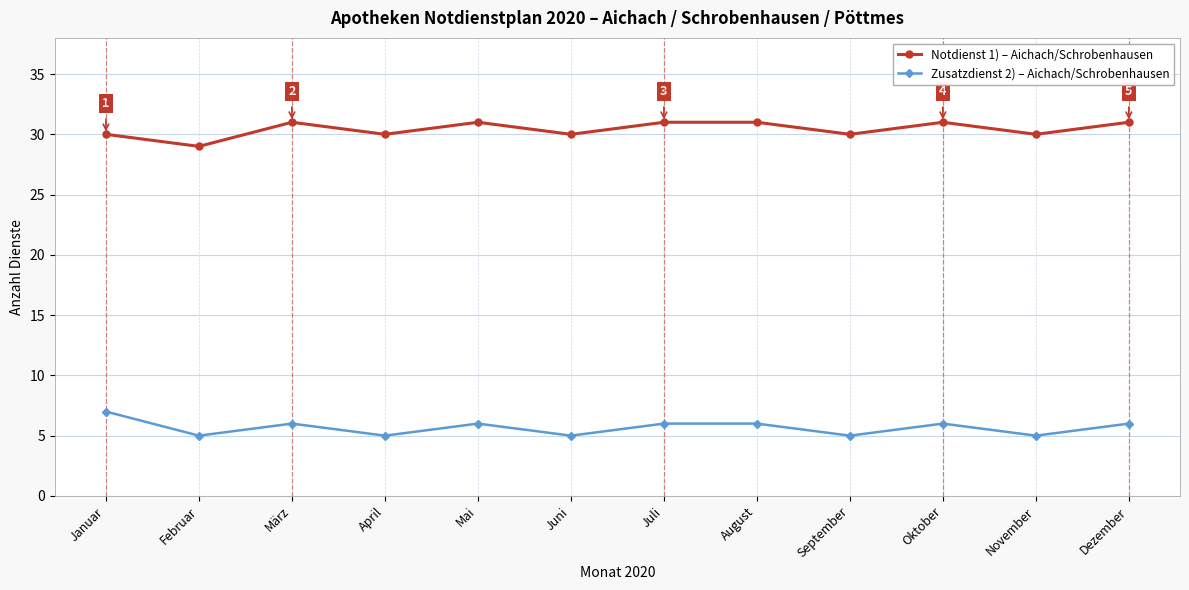

What is the label of the 5th point from the left?

Mai